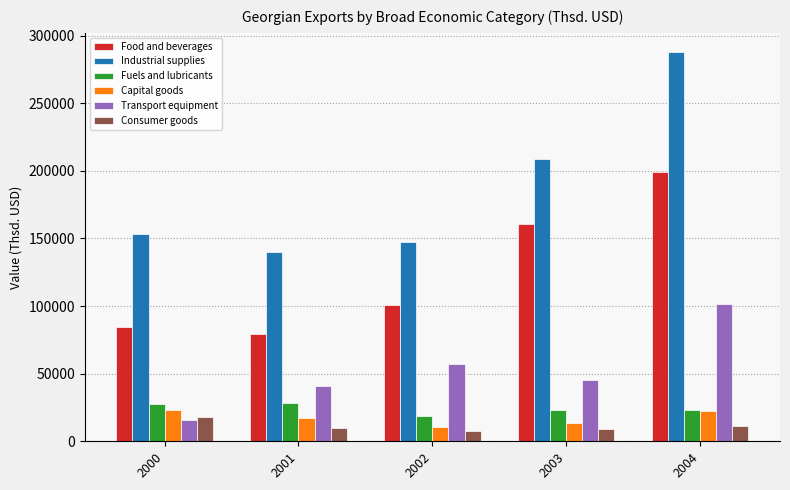

How many bars are there in each group?

6